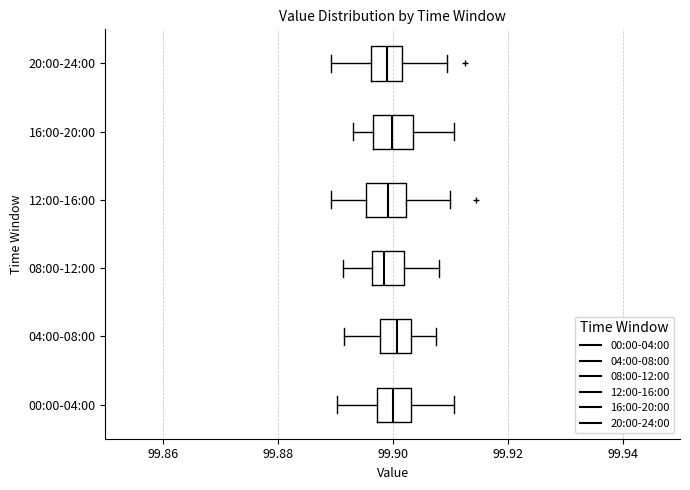

Reading bottom to top, transcribe this box plot: for each box, give where its median line is, the range the box spans, and where its two whiskers end, as read against the x-axis. The values are not printed on the chart, so give them approximately, as read against the axis.

00:00-04:00: median 99.900, box 99.898 to 99.904, whiskers 99.890 to 99.910
04:00-08:00: median 99.900, box 99.898 to 99.904, whiskers 99.892 to 99.908
08:00-12:00: median 99.898, box 99.896 to 99.902, whiskers 99.892 to 99.908
12:00-16:00: median 99.900, box 99.896 to 99.902, whiskers 99.890 to 99.910
16:00-20:00: median 99.900, box 99.896 to 99.904, whiskers 99.894 to 99.910
20:00-24:00: median 99.900, box 99.896 to 99.902, whiskers 99.890 to 99.910